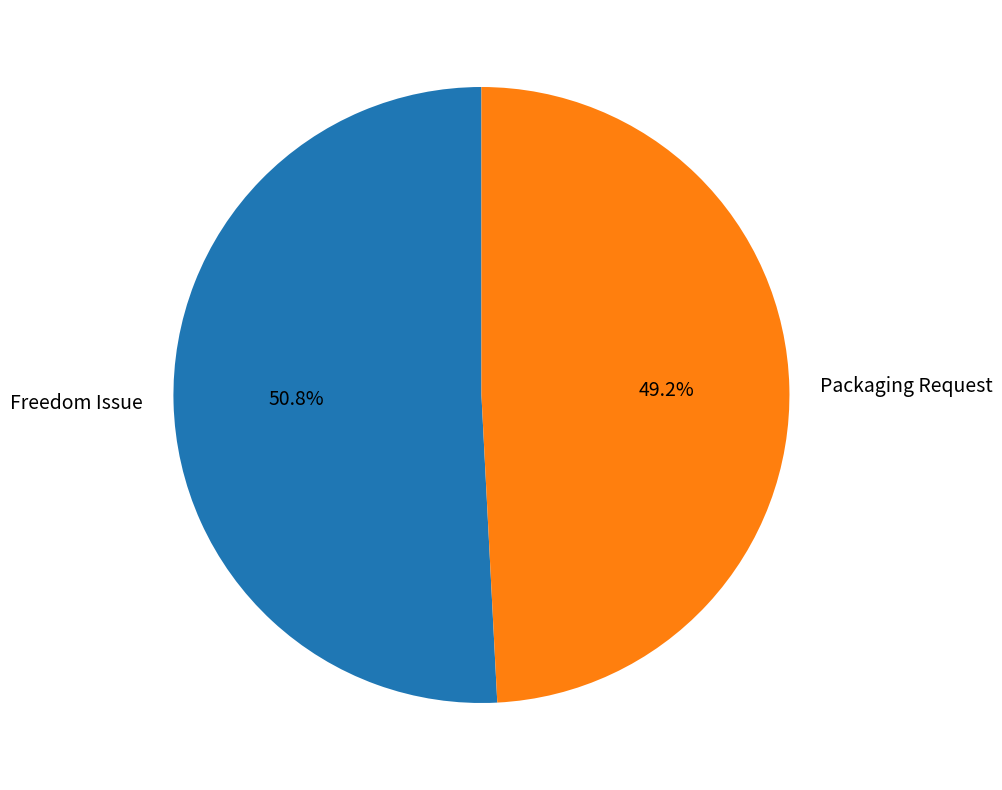

Which category accounts for the majority?

Freedom Issue